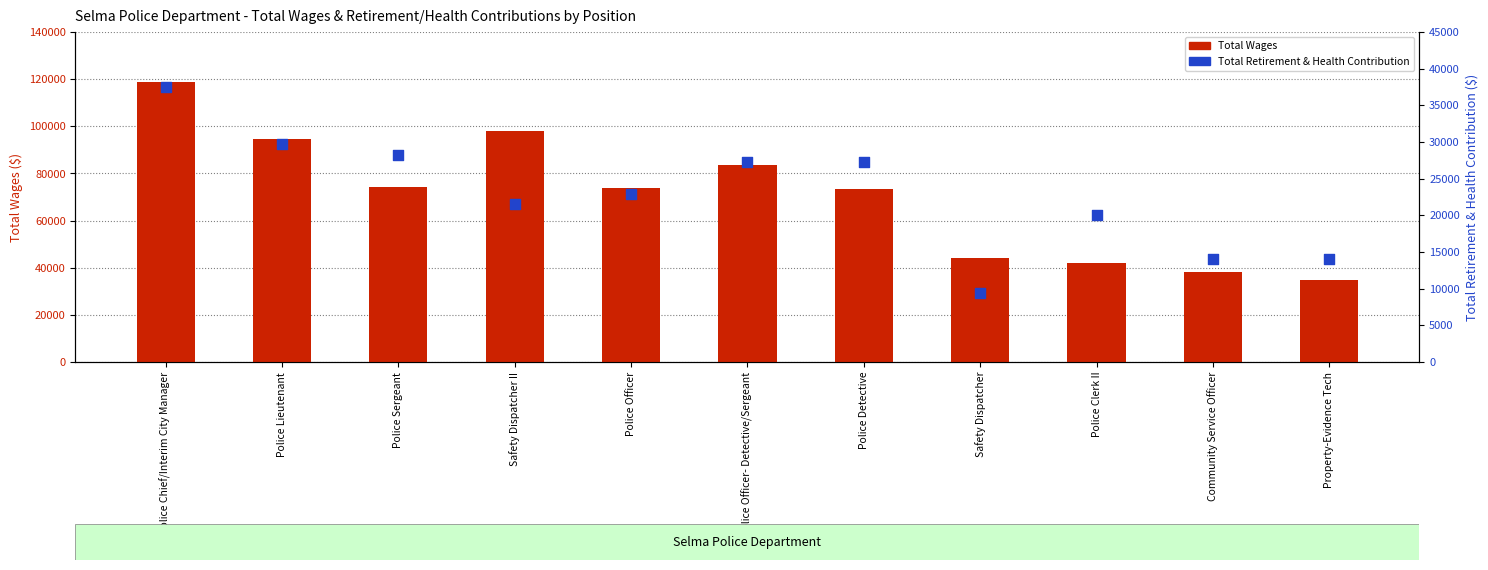

At how many categories does at least one series exceed 32604?

11